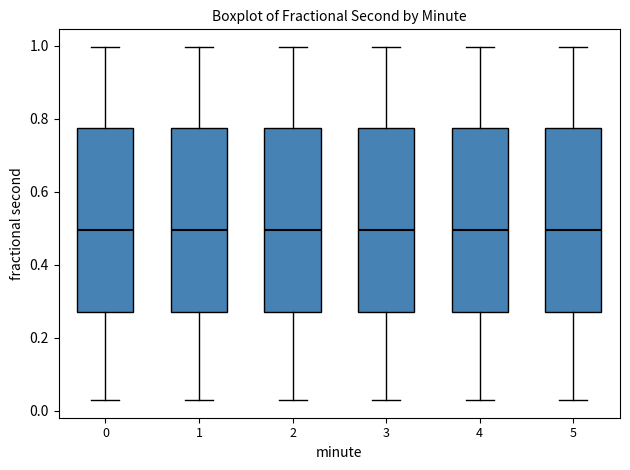

Reading left to right, transcribe this box plot: for each box, give where its median line is, the range the box spans, and where its two whiskers end, as read against the y-axis. The values are not printed on the chart, so give them approximately, as read against the axis.

0: median 0.50, box 0.28 to 0.78, whiskers 0.02 to 1.00
1: median 0.50, box 0.28 to 0.78, whiskers 0.02 to 1.00
2: median 0.50, box 0.28 to 0.78, whiskers 0.02 to 1.00
3: median 0.50, box 0.28 to 0.78, whiskers 0.02 to 1.00
4: median 0.50, box 0.28 to 0.78, whiskers 0.02 to 1.00
5: median 0.50, box 0.28 to 0.78, whiskers 0.02 to 1.00